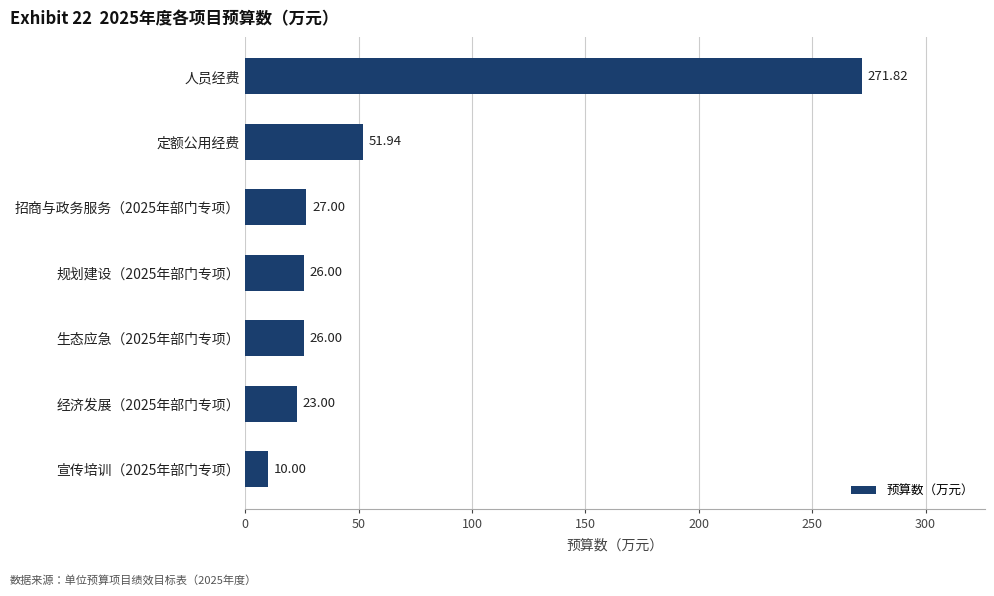

Count the number of data series in this chart.

1